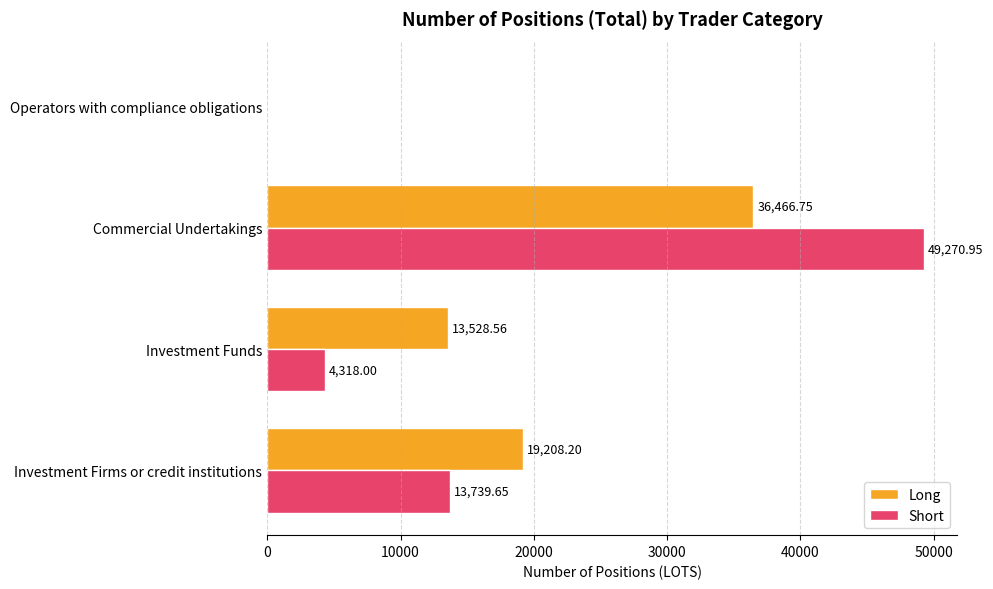

How many series are shown in this chart?

2